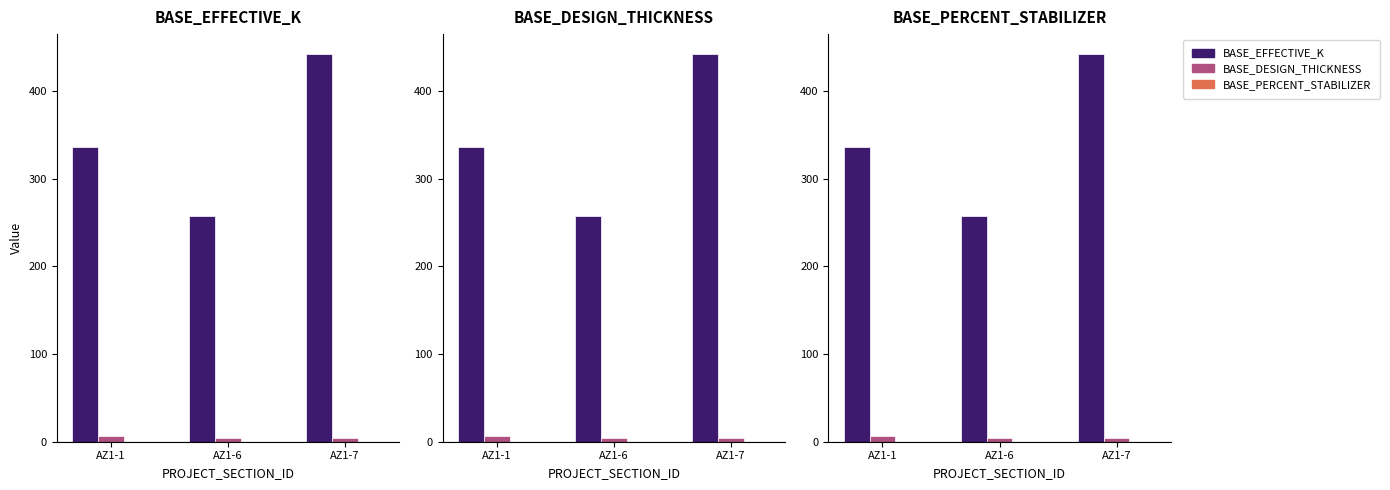

Reading right to left, extract all data points from this chart.

BASE_EFFECTIVE_K: AZ1-7=443.0	AZ1-6=258.0	AZ1-1=336.0
BASE_DESIGN_THICKNESS: AZ1-7=4.0	AZ1-6=4.0	AZ1-1=6.0
BASE_PERCENT_STABILIZER: AZ1-7=0.1	AZ1-6=0.1	AZ1-1=0.0